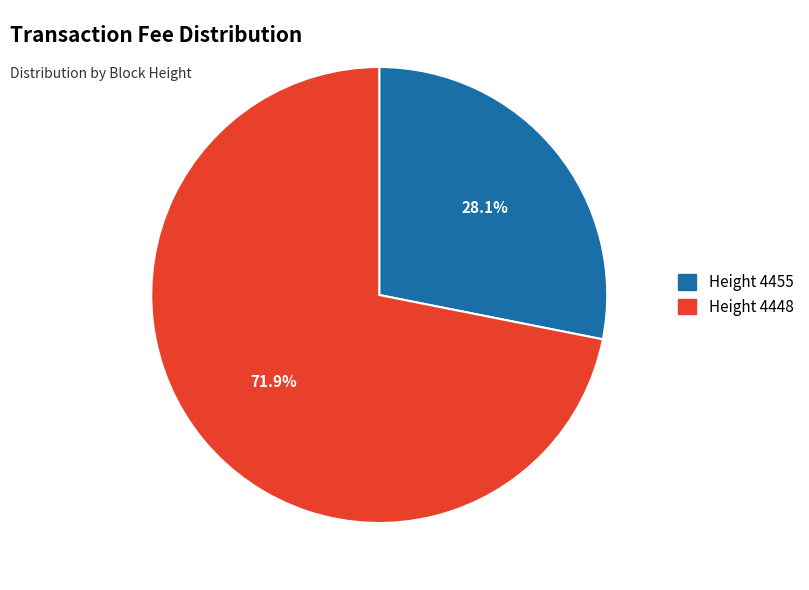

How many slices are in this pie chart?

2